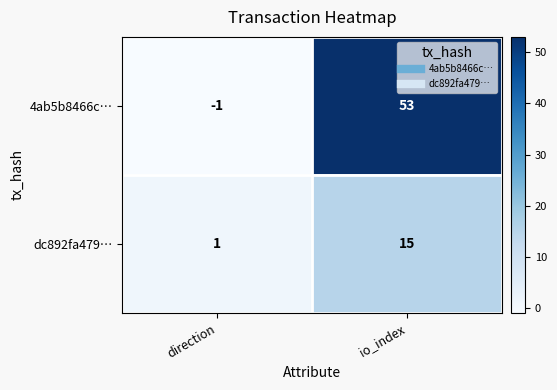

What is the difference between the dc892fa479… values at direction and io_index?

14